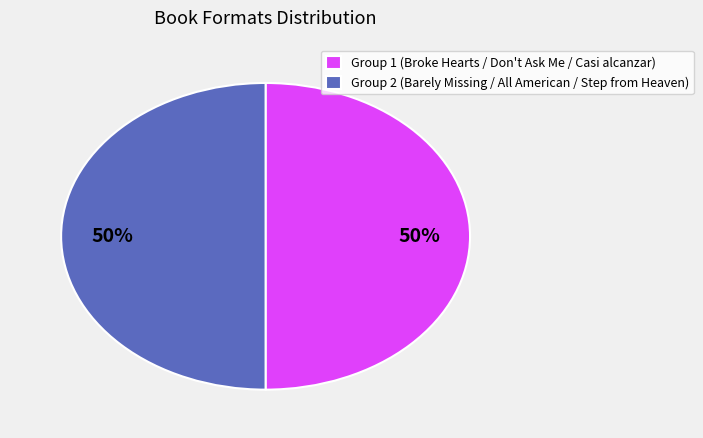

Approximately how many times larger is the value at Group 1 (Broke Hearts / Don't Ask Me / Casi alcanzar) compared to Group 2 (Barely Missing / All American / Step from Heaven)?

1.0